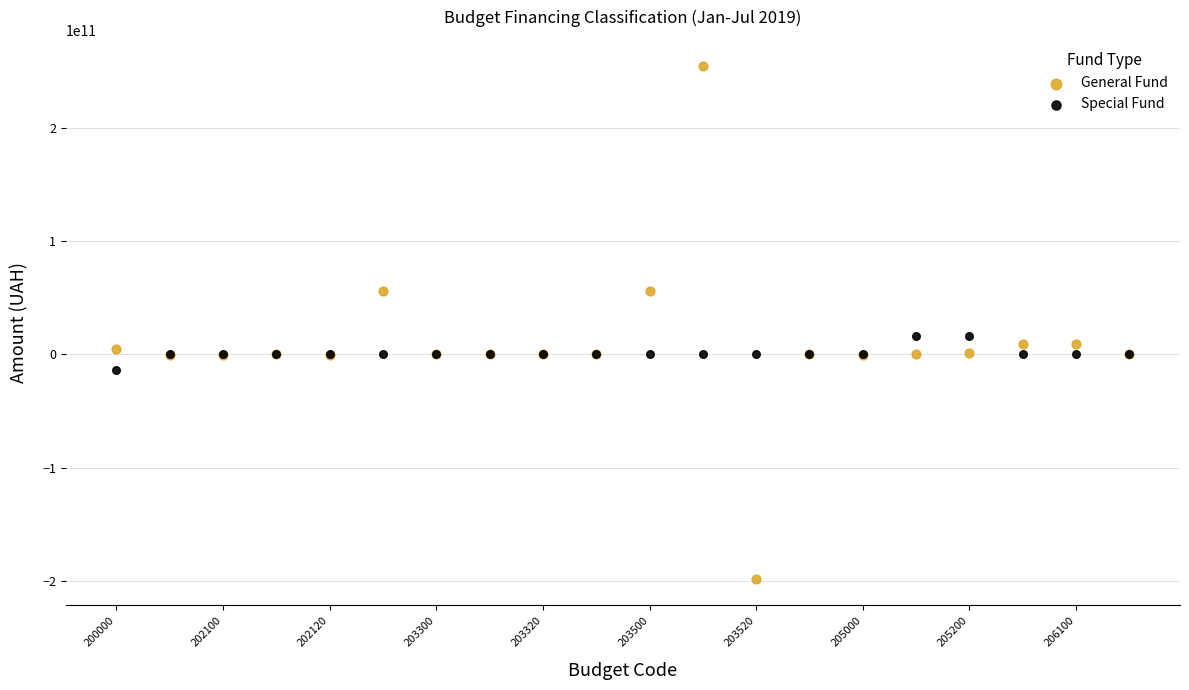

Which series reaches the minimum Y coordinate?

General Fund